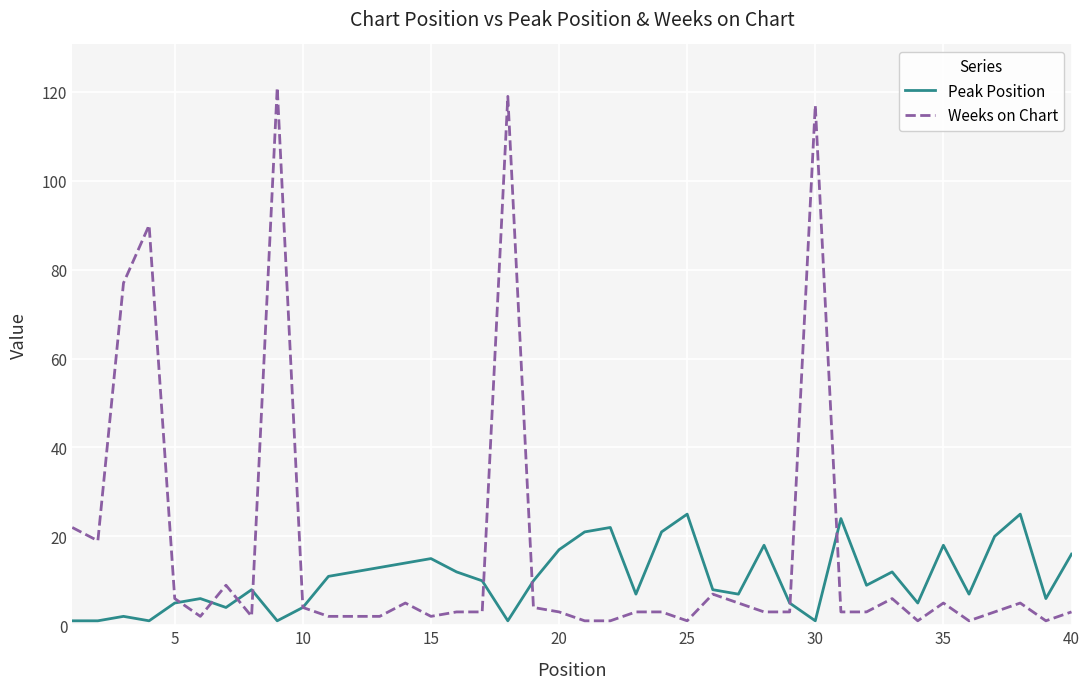

Does the chart display data point markers on the line(s)?

No